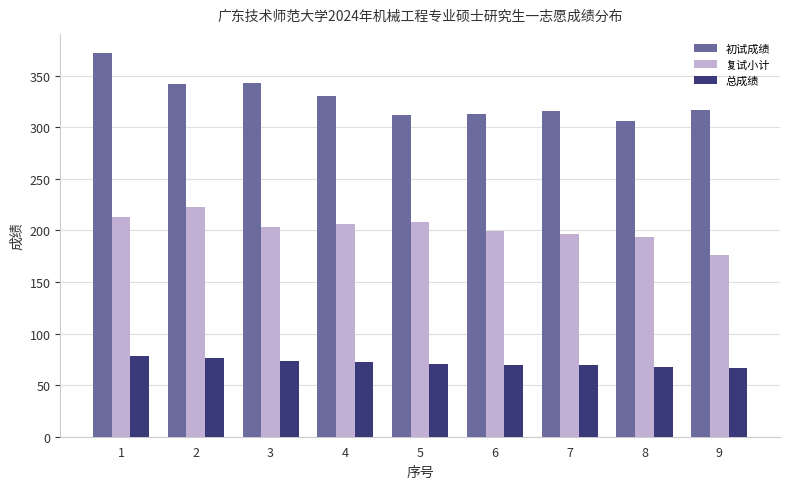

Which category has the highest value across all series?

1